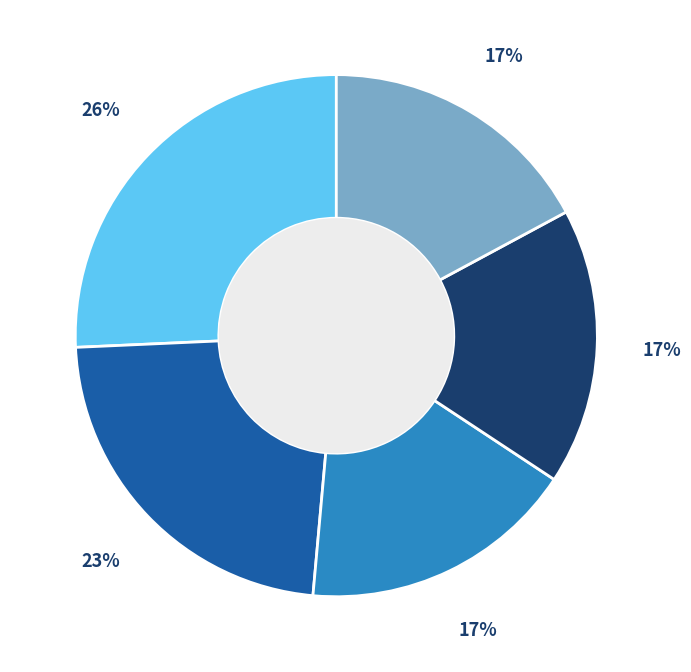

To the nearest percent, what is the average slice percentage?

20%